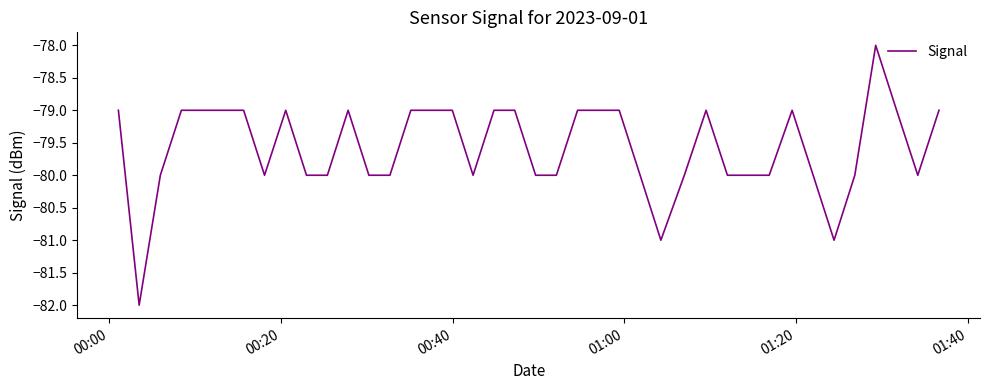

What is the minimum value shown in the chart?

-82